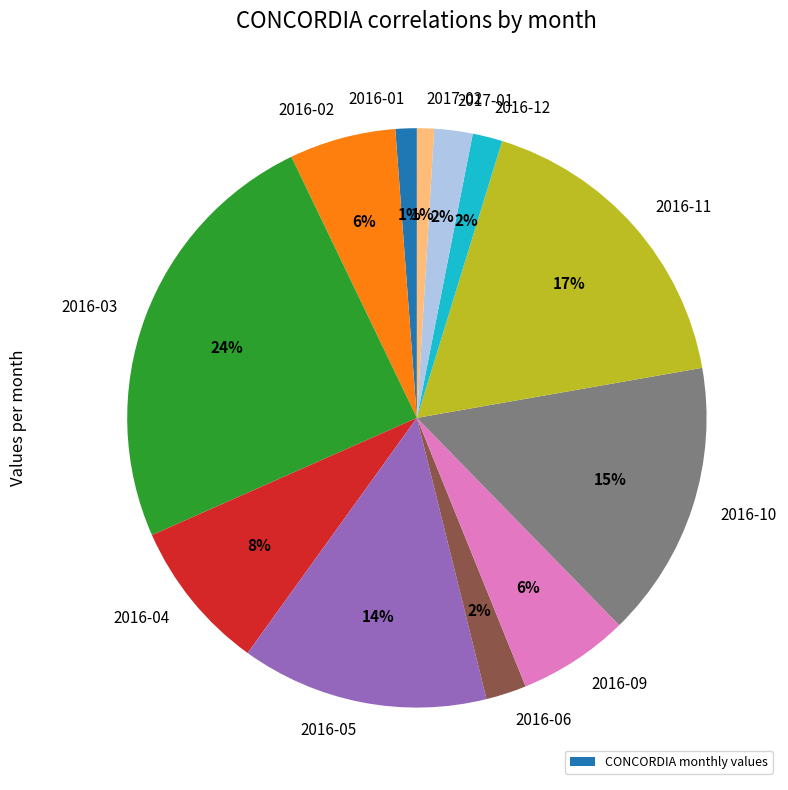

Does any single category account for the majority?

No